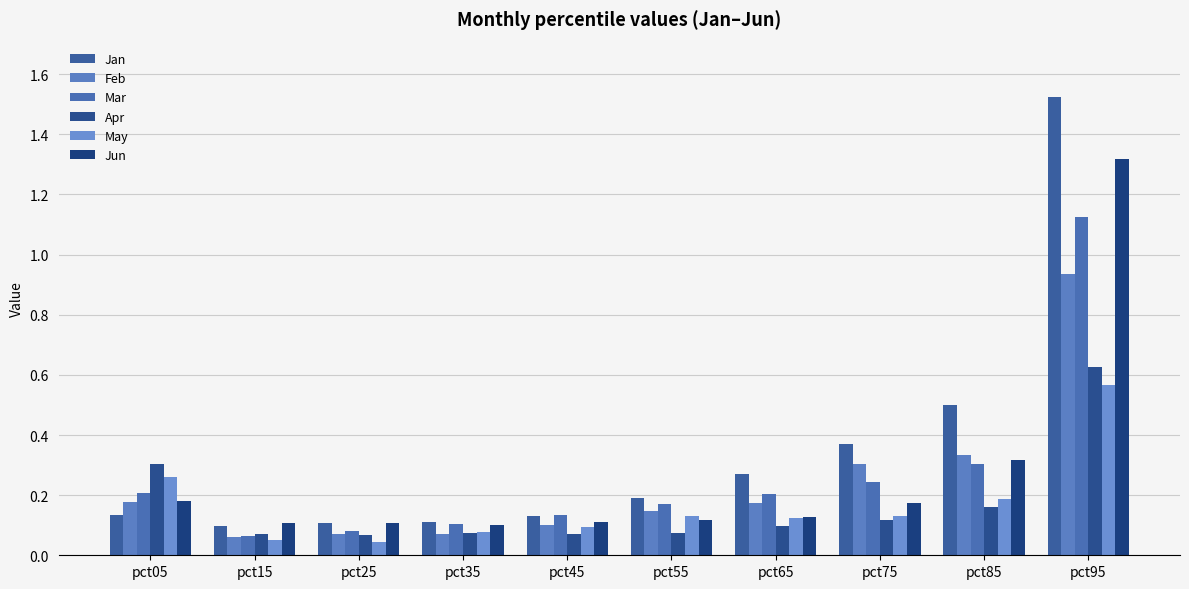

At how many categories does at least one series exceed 1?

1